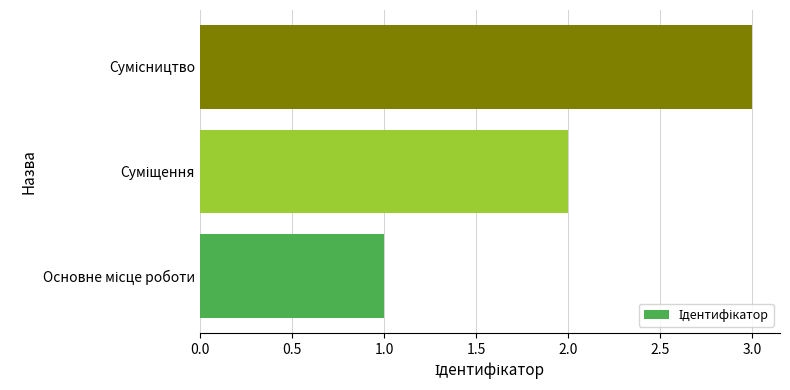

What is the maximum value shown in the chart?

3